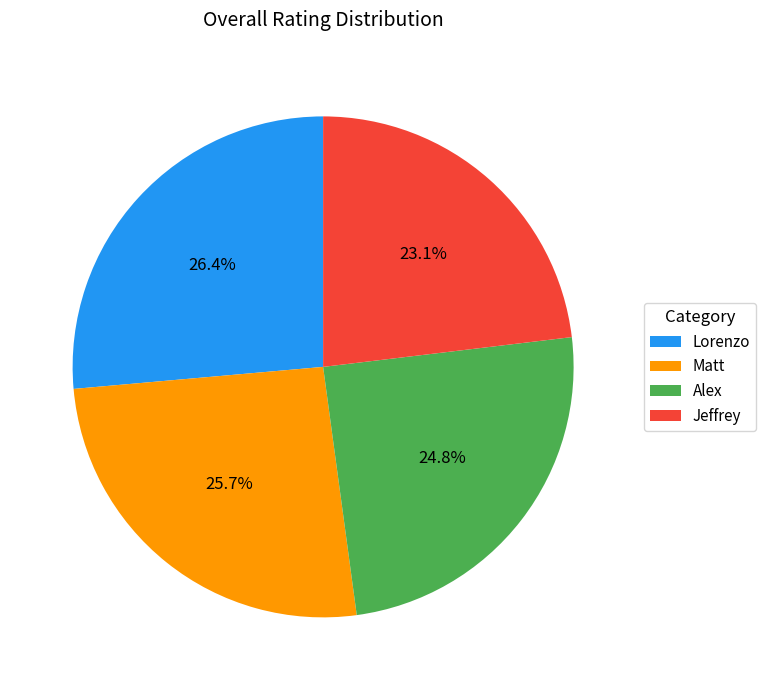

Combined, do Jeffrey and Alex account for over 50%?

No